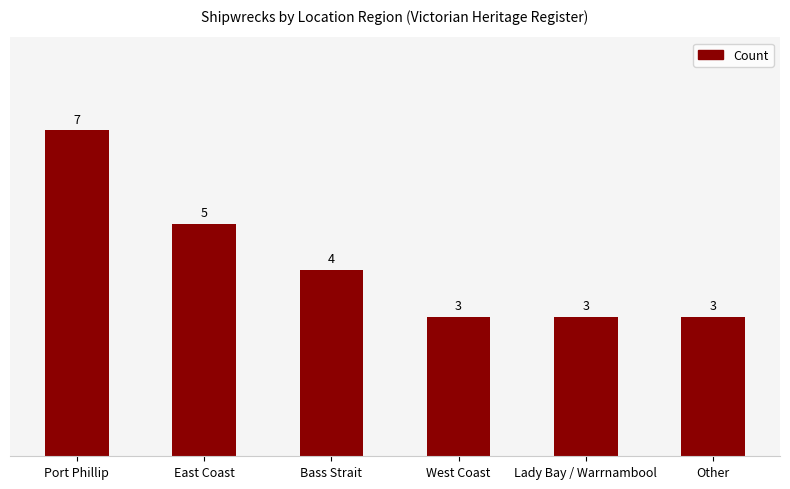

What is the average value?

4